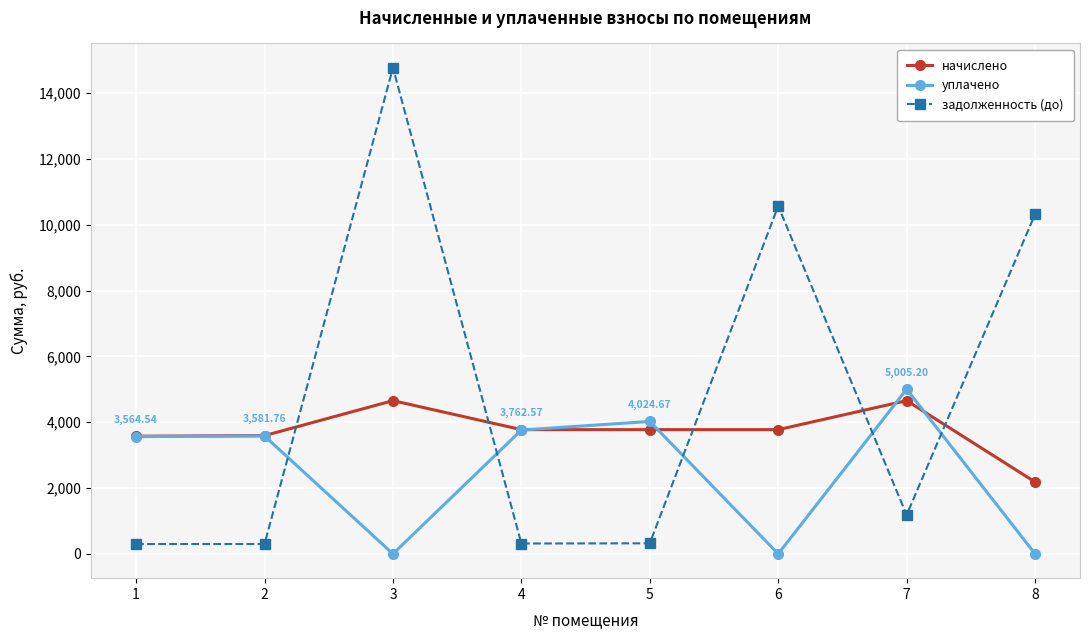

How many intersections are there between начислено and задолженность (до)?

5